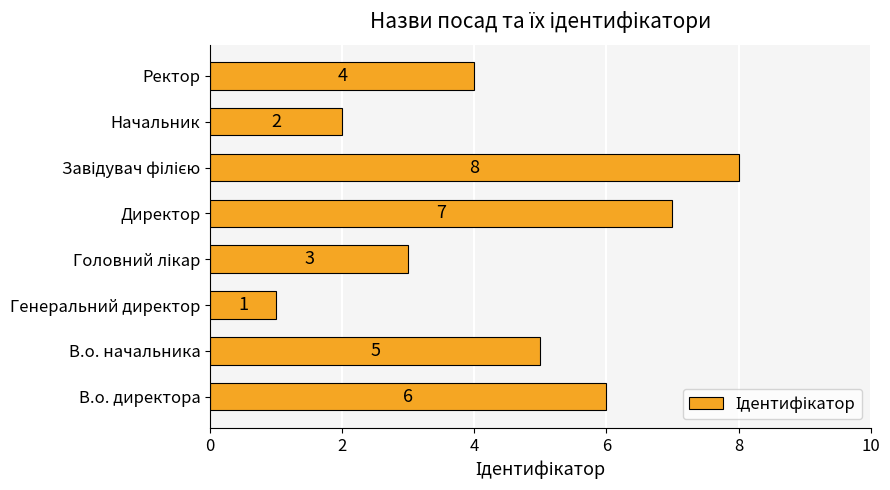

What is the difference between the second highest and second lowest values?

5